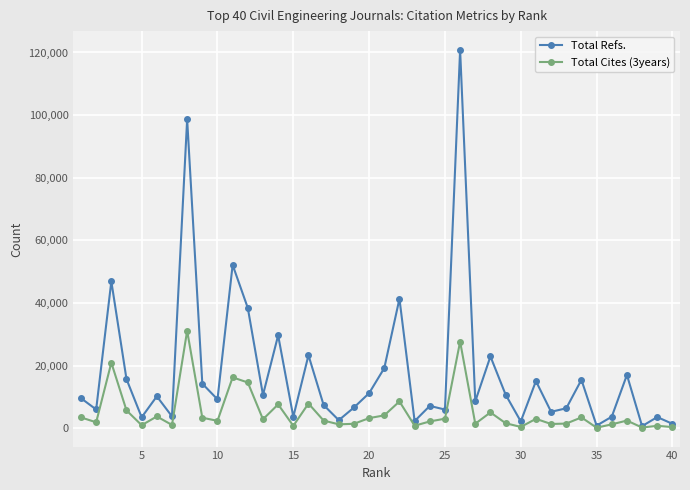

True or false: Total Cites (3years) has more than 0 interior local peaks.

True